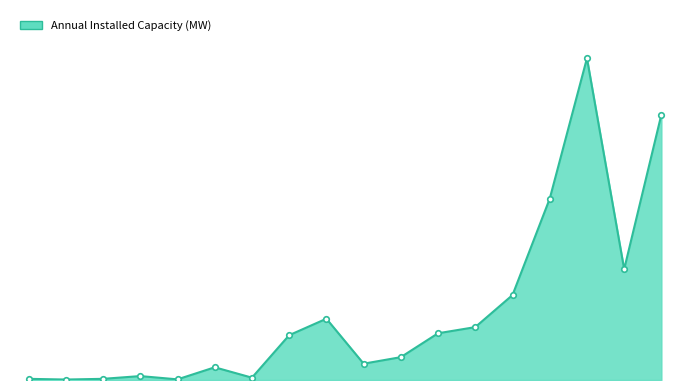

Does the chart have visible grid lines?

No